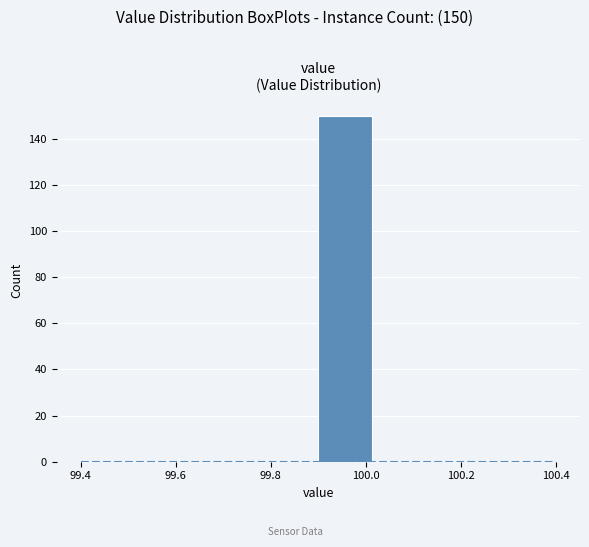

Over which range of the x-axis is the bar tallest?

99.900 to 100.025